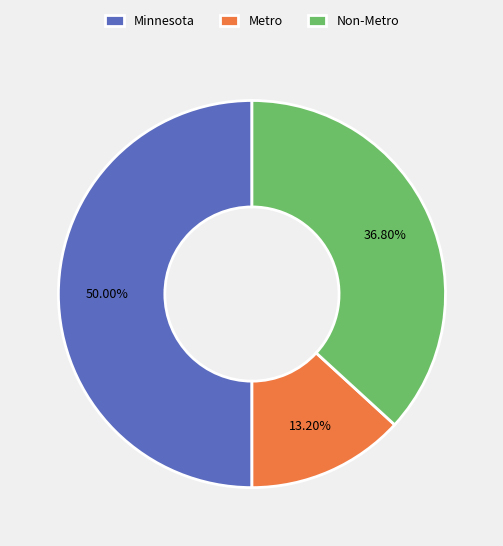

Between Non-Metro and Minnesota, which is larger?

Minnesota